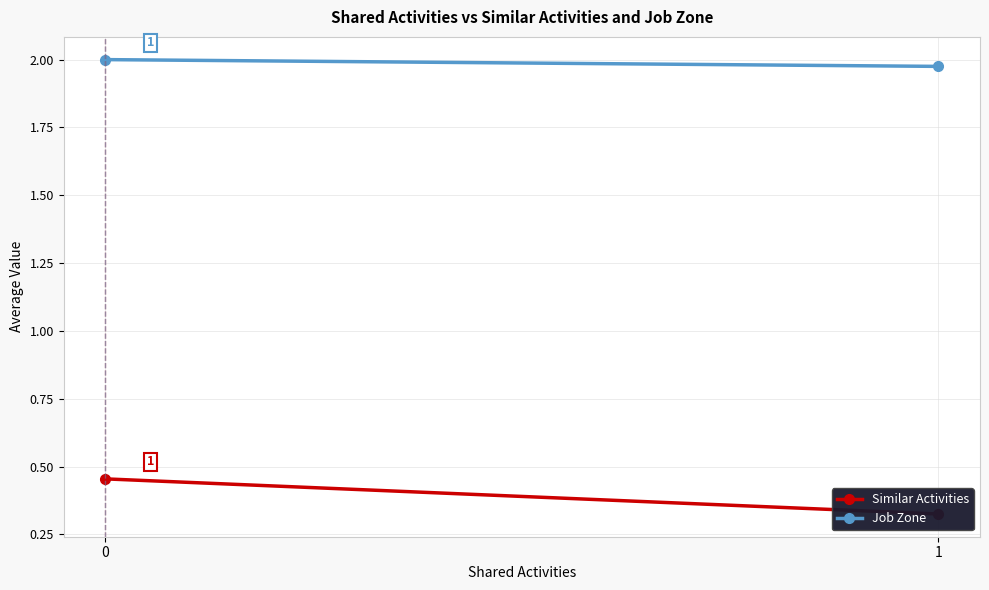

List the series in order of their peak value, lowest first.

Similar Activities, Job Zone